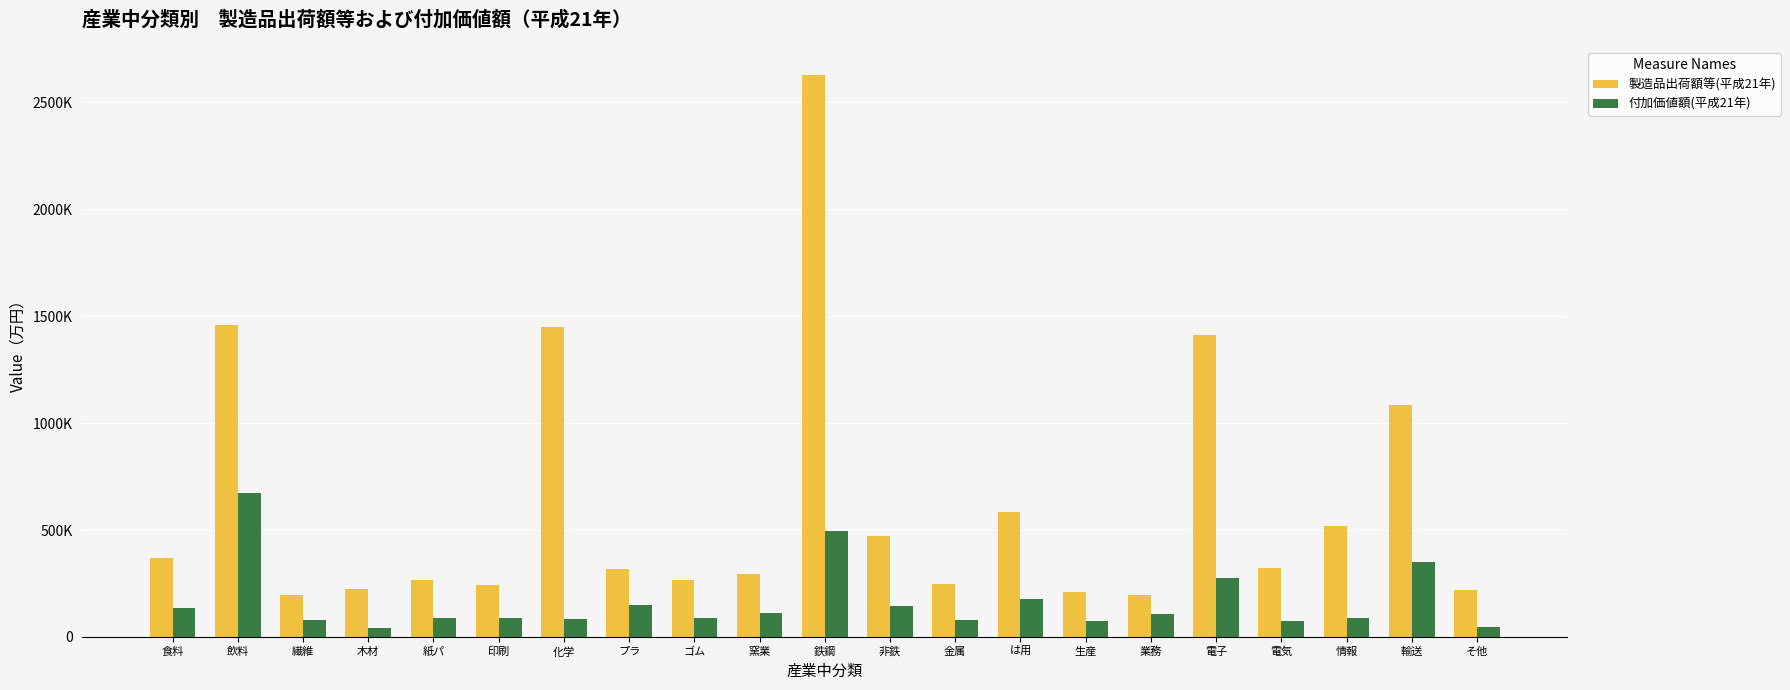

What are all the series names shown in the legend?

製造品出荷額等(平成21年), 付加価値額(平成21年)